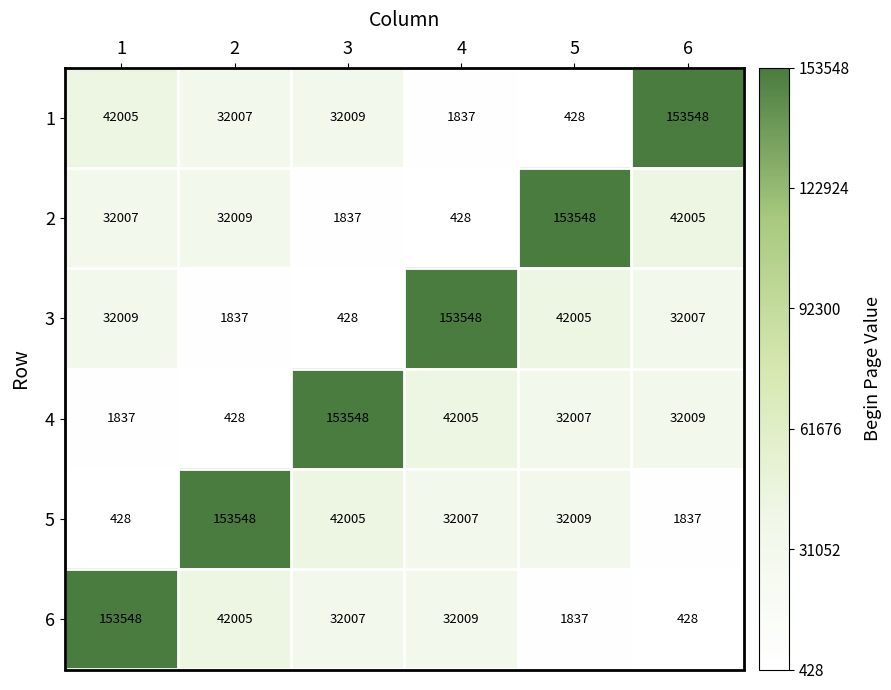

What is the total value across all series at 1?

261834